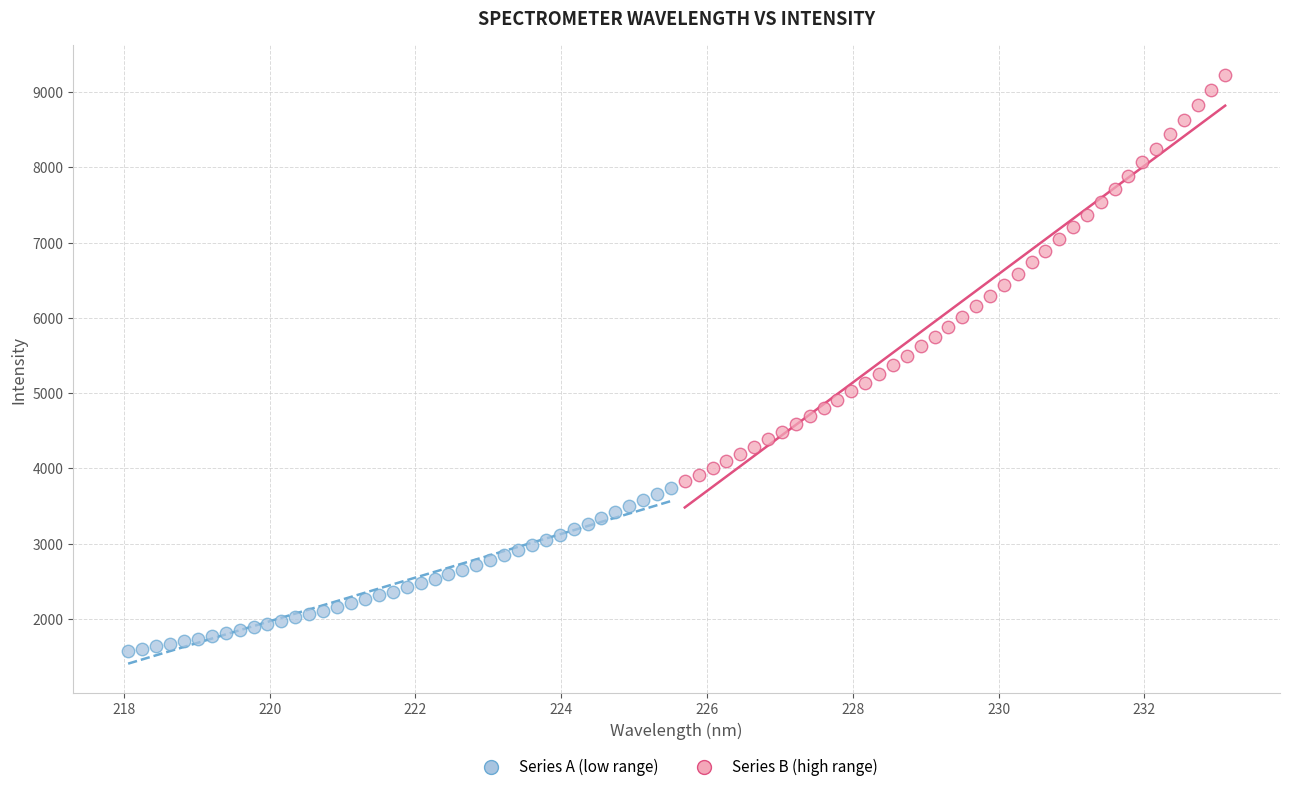

What are all the series names shown in the legend?

Series A (low range), Series B (high range)